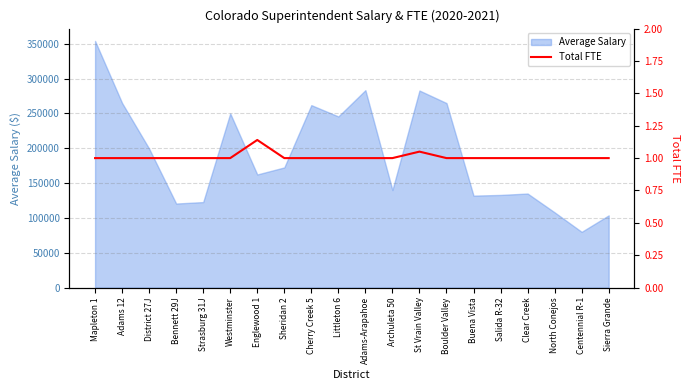

What is the highest value of the Average Salary series?

354035